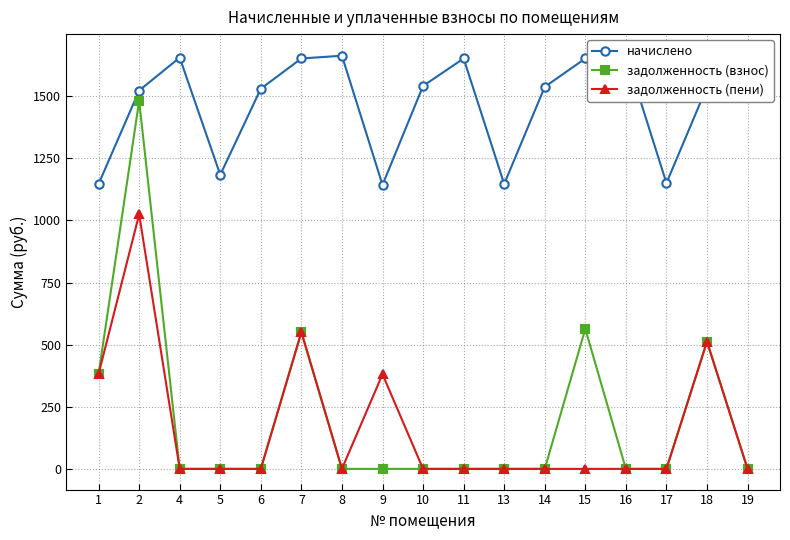

True or false: задолженность (взнос) and начислено cross at least once.

False